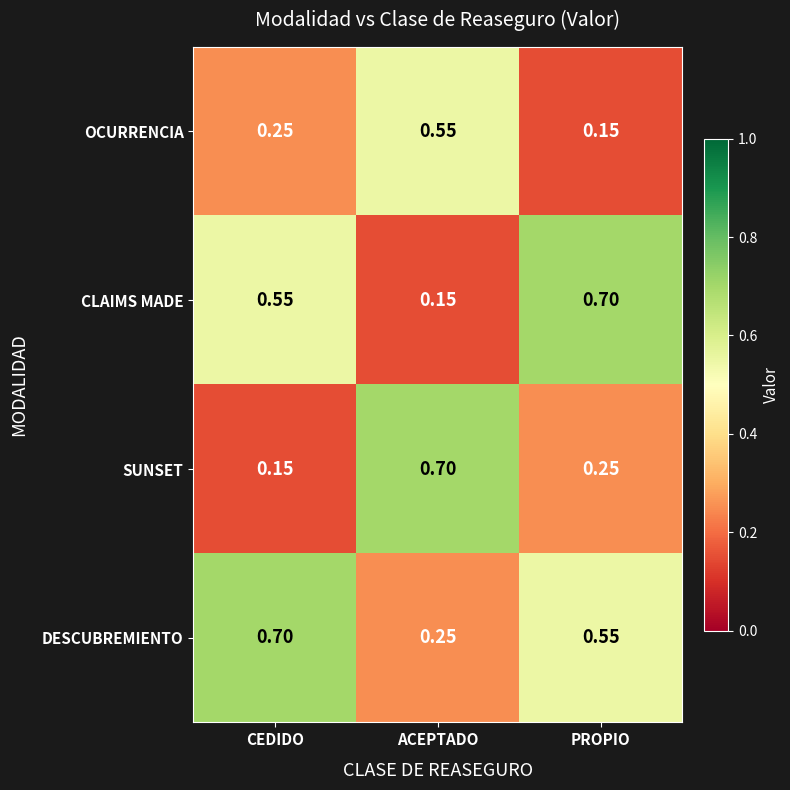

Rank the series at PROPIO from highest to lowest value.

CLAIMS MADE, DESCUBREMIENTO, SUNSET, OCURRENCIA